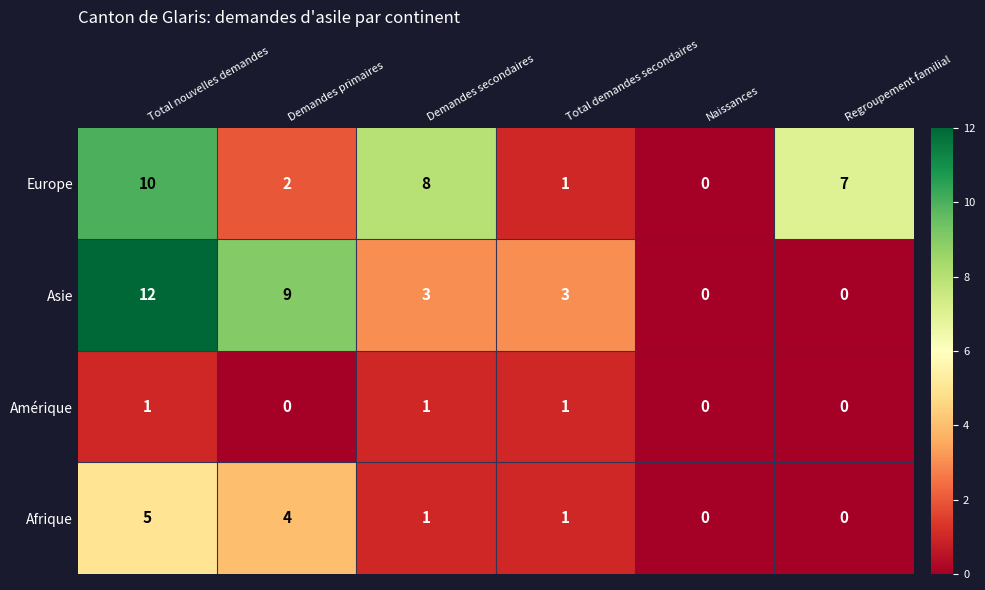

True or false: Europe has a value of 1 at Total demandes secondaires.

True